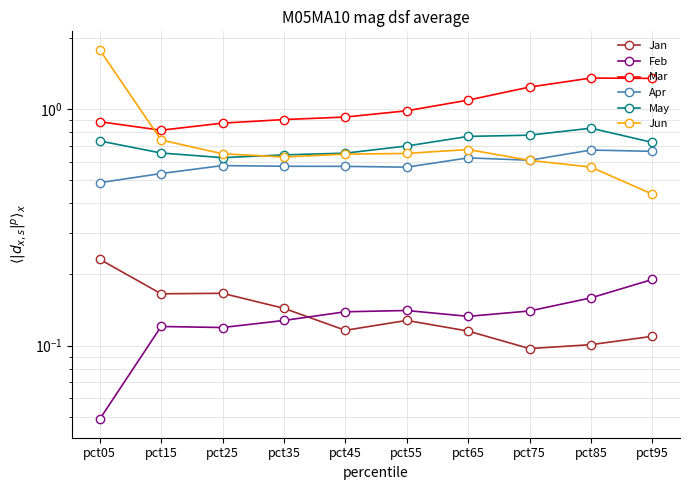

What is the value of the May point at the 6th from the left?

0.7